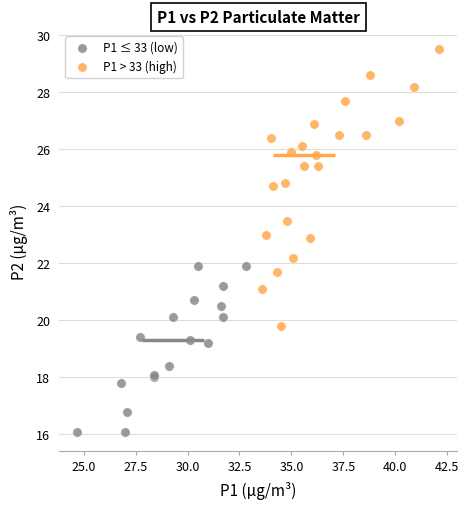

Which series contains the lowest Y value?

P1 ≤ 33 (low)